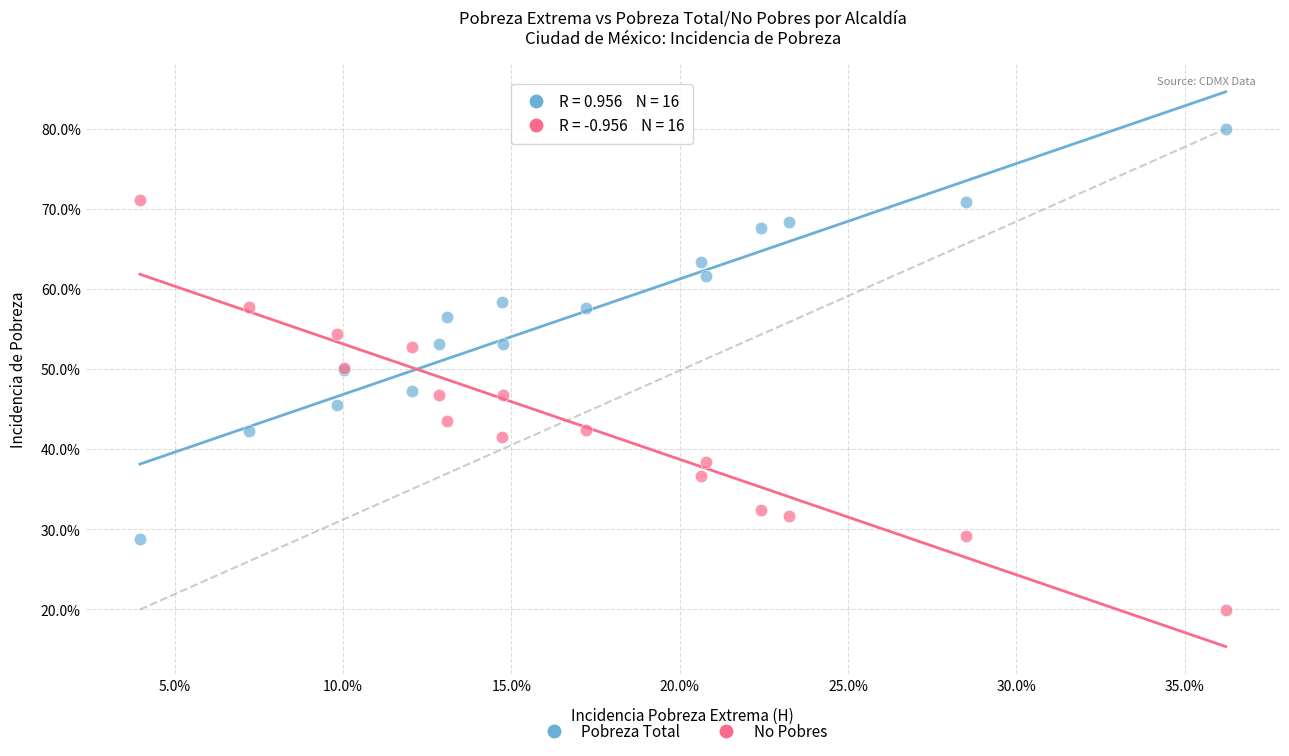

What are all the series names shown in the legend?

Pobreza Total, No Pobres